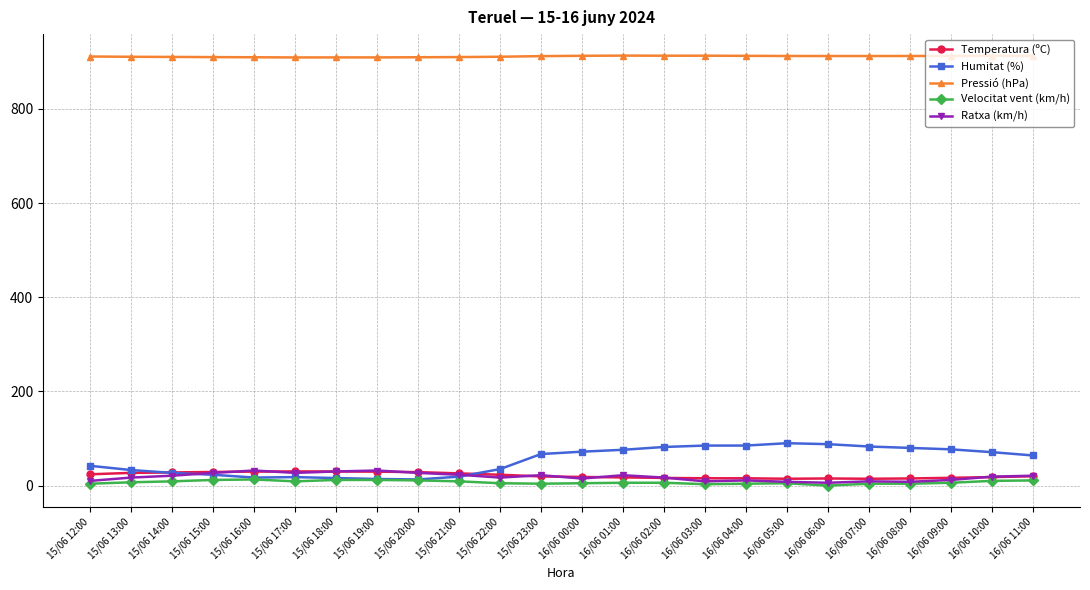

What is the difference between the maximum and minimum values in the Ratxa (km/h) series?

26.0